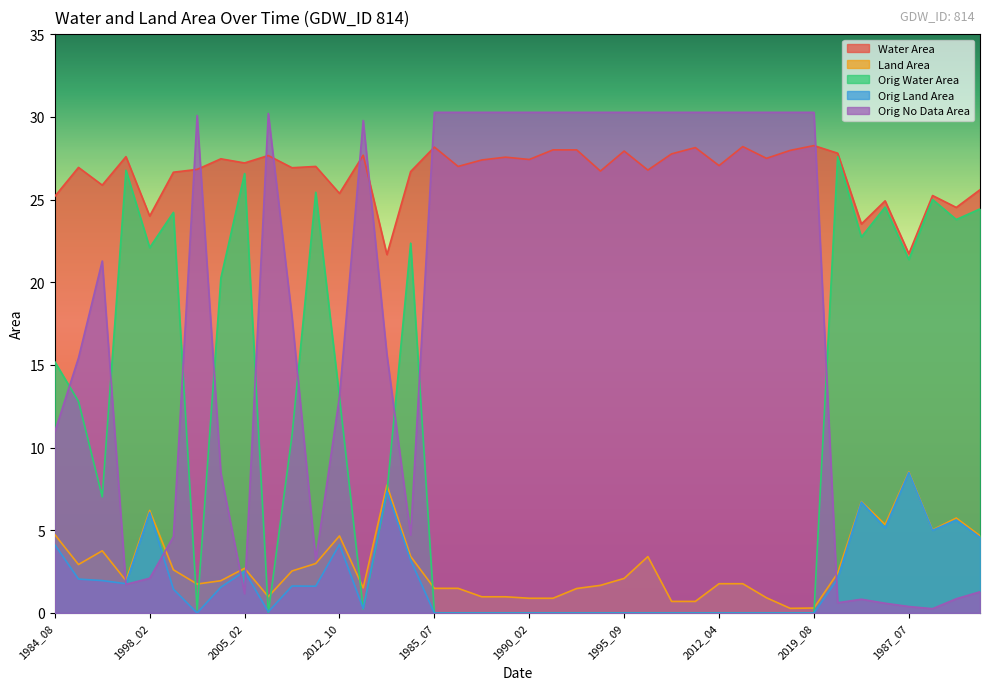

Which series has the largest total across all categories?

Water Area